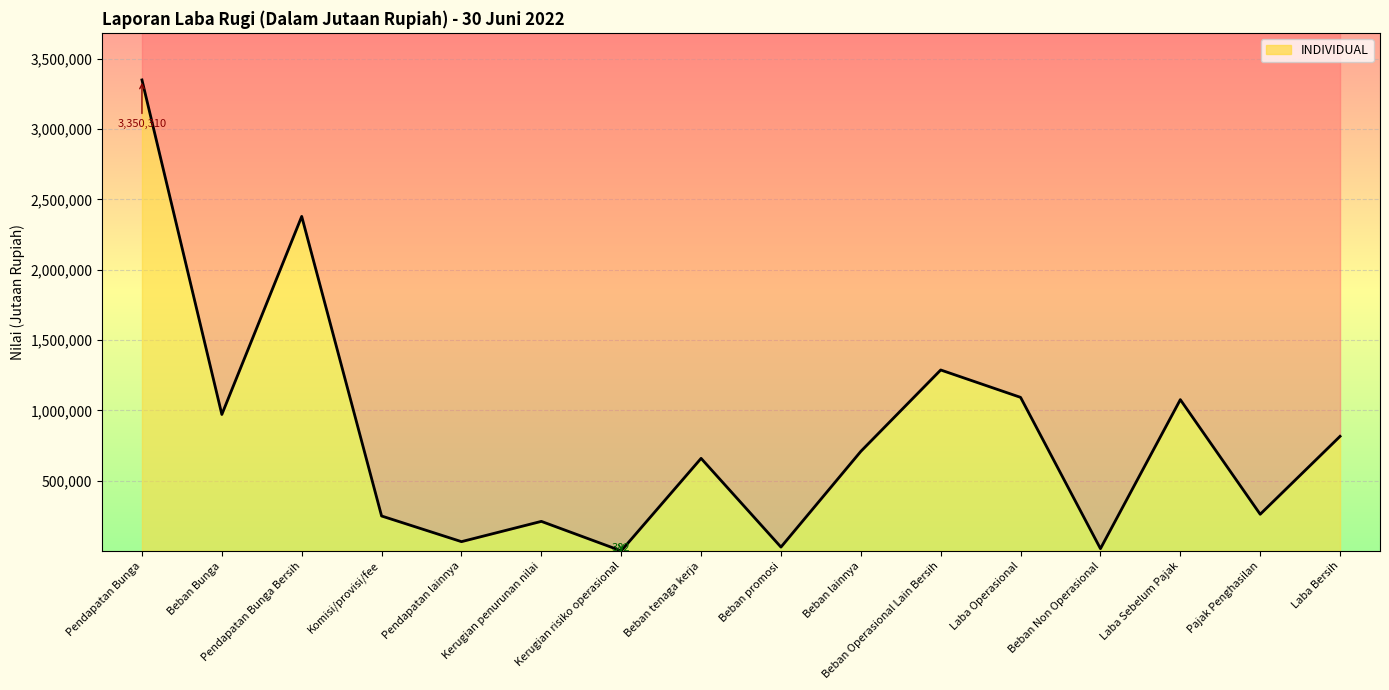

At which label is the value closest to 1675346?

Beban Operasional Lain Bersih